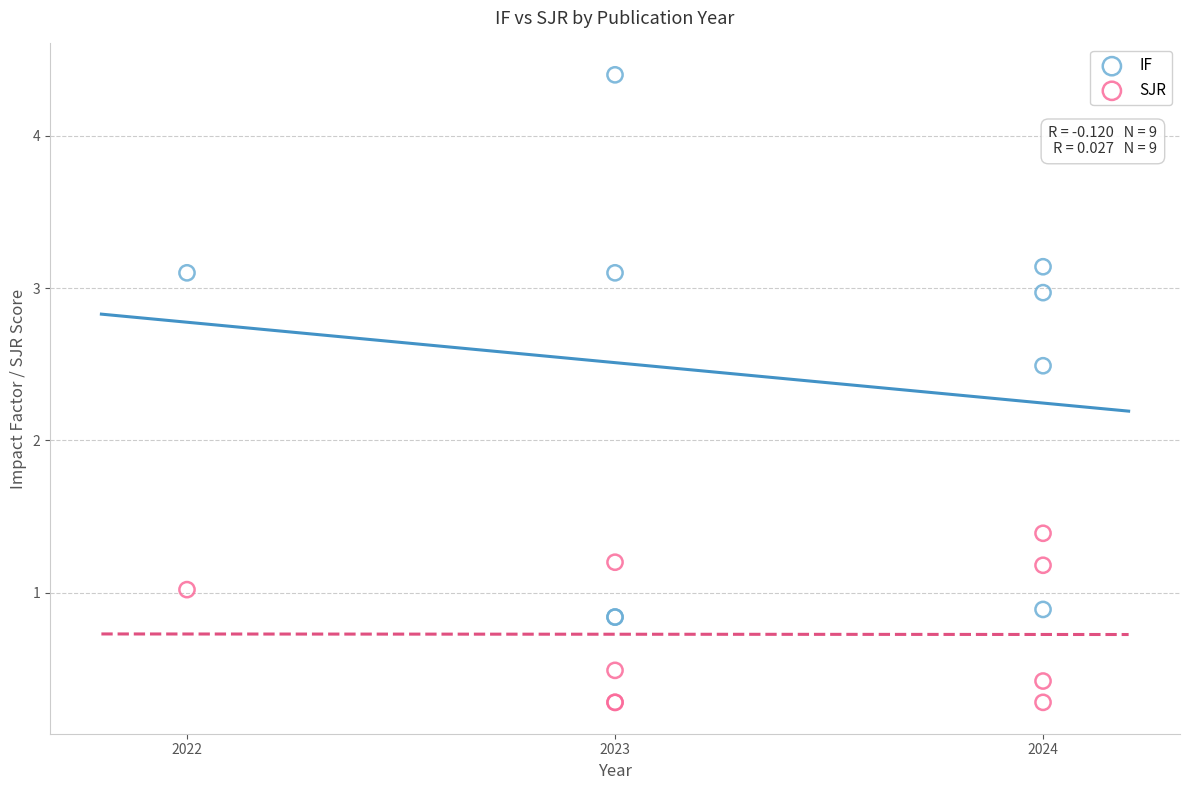

In the IF series, what Y value is closest to 2?

2.5